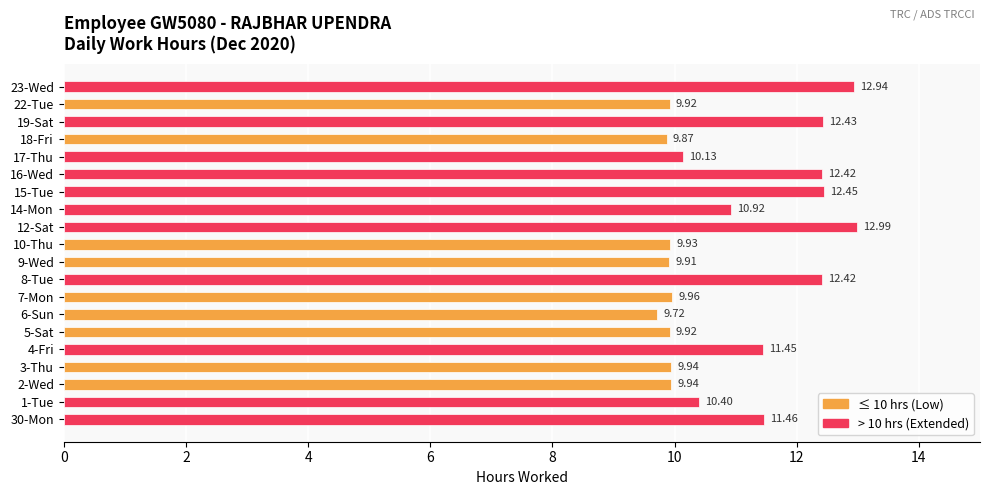

What is the ratio of the value at 17-Thu to the value at 15-Tue?

0.8